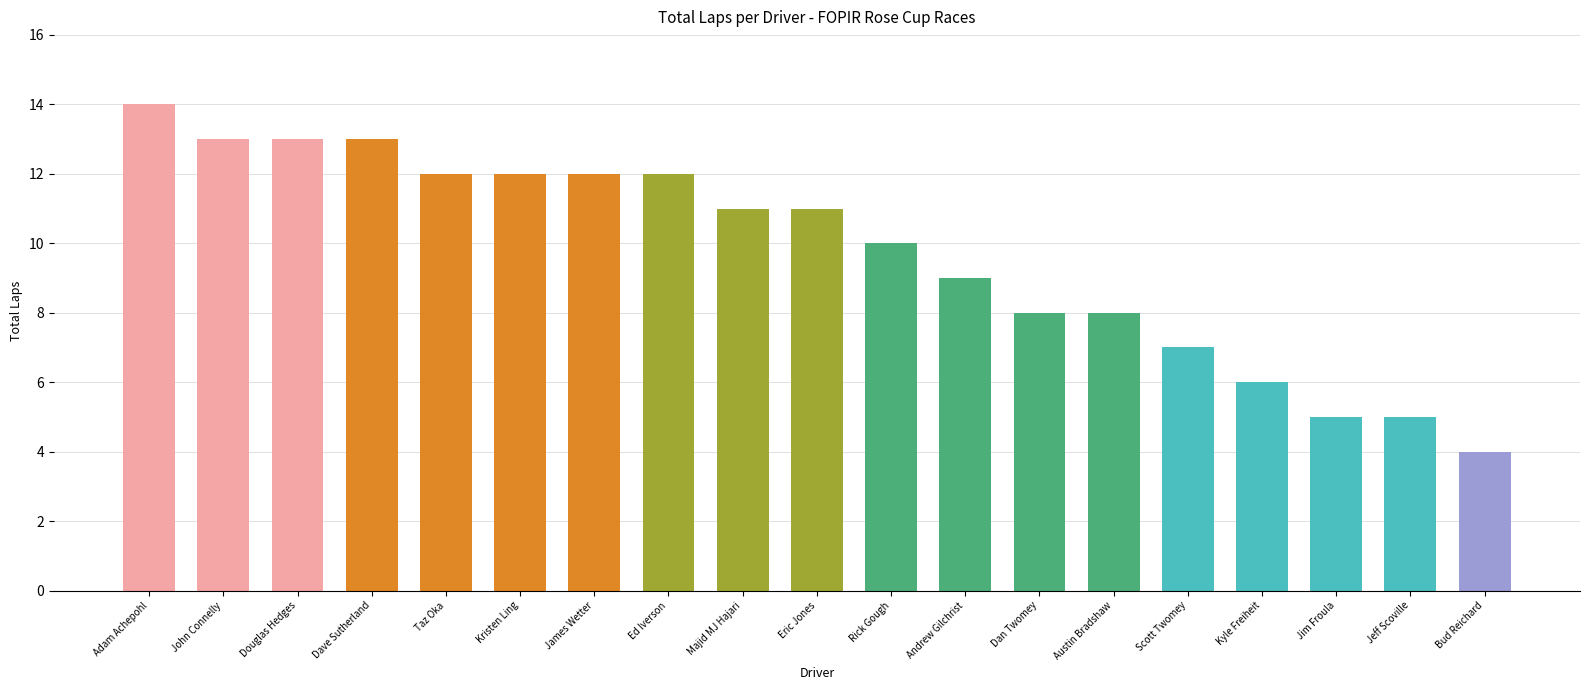

What is the average value?

10